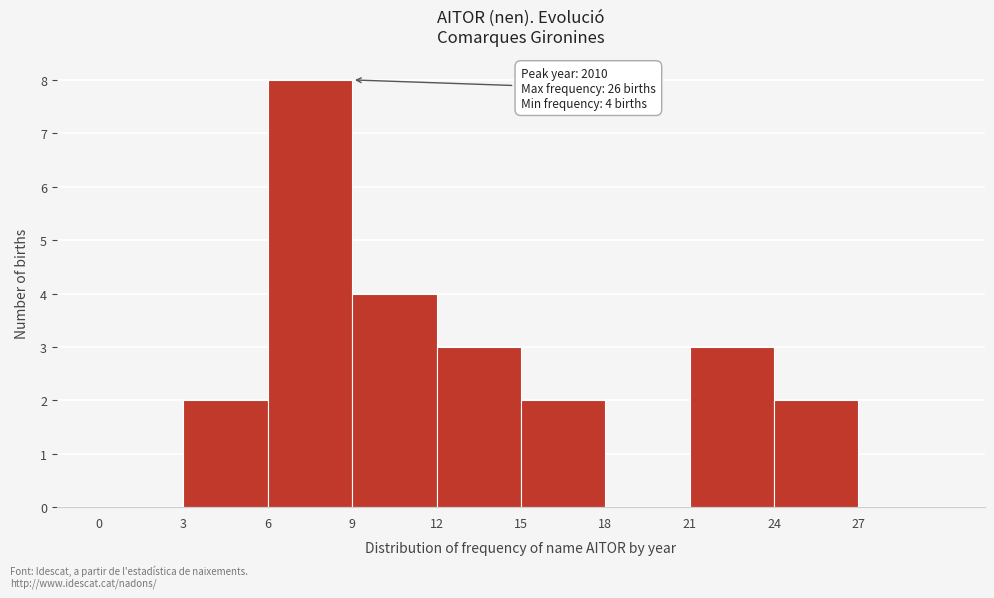

Over which range of the x-axis is the bar tallest?

6 to 9